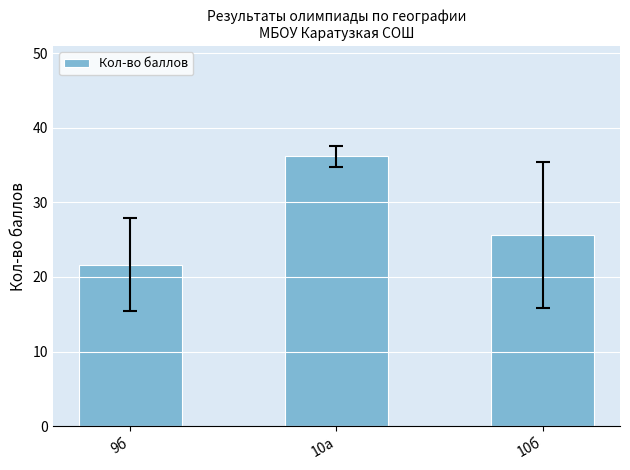

At which label is the value closest to 28?

10б